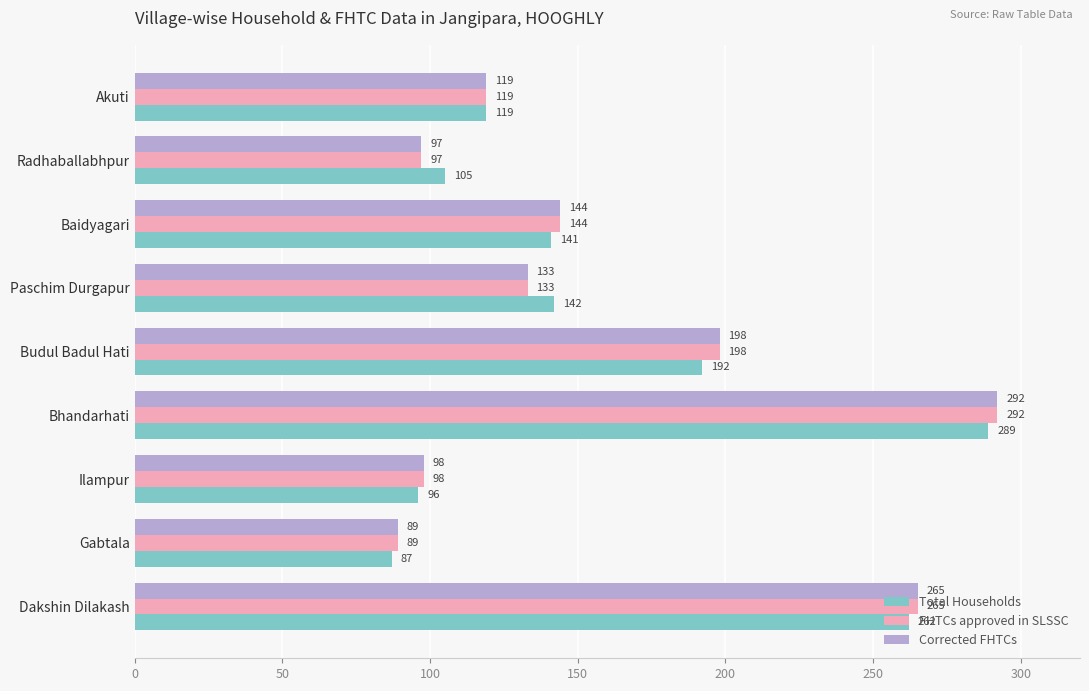

At which category does the chart reach its minimum across all series?

Gabtala